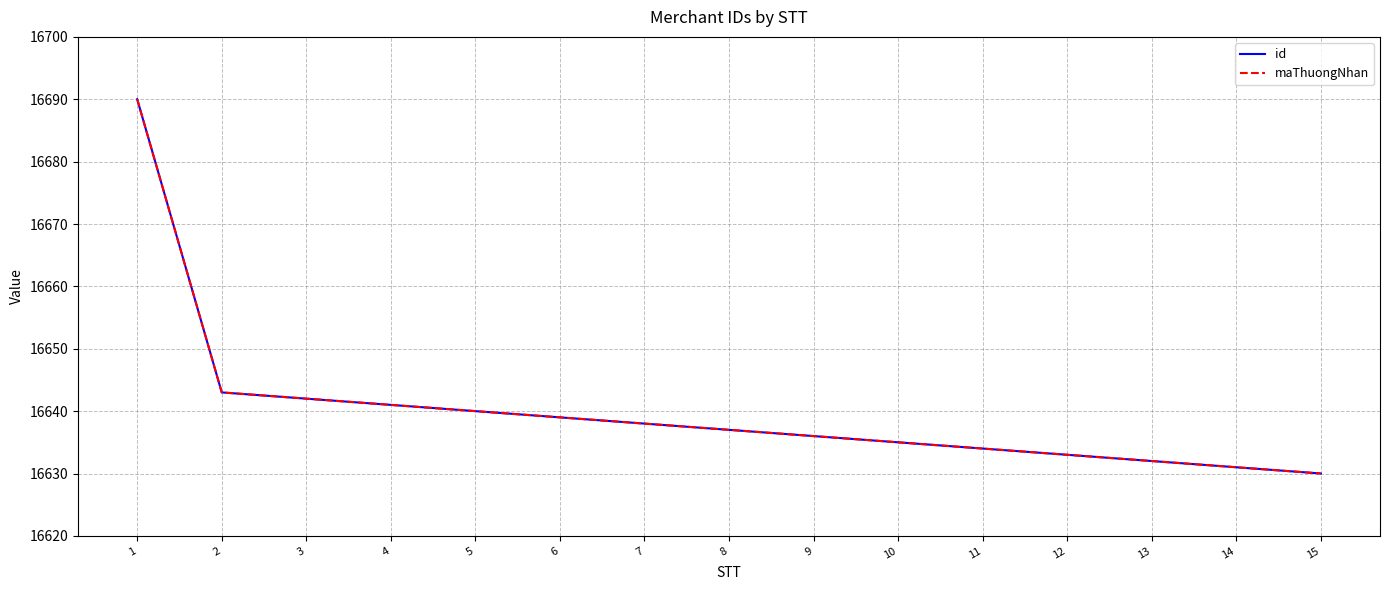

Is this an area chart (filled region under the line)?

No